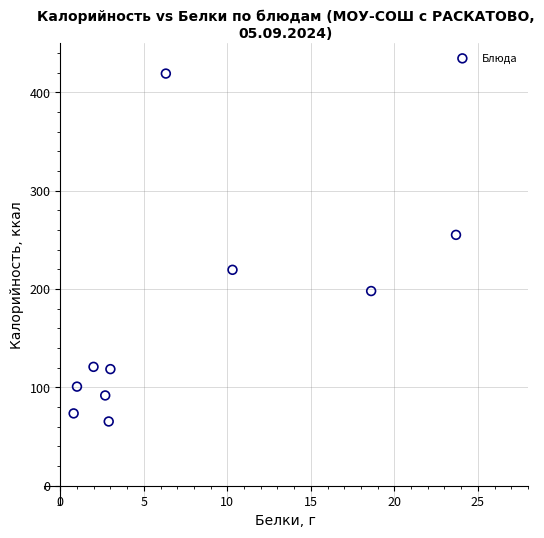

What is the range of Y values (max minus min)?

353.9